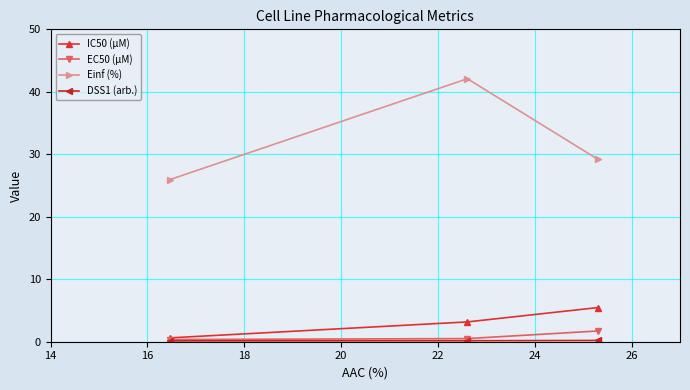

At how many categories does at least one series exceed 4?

3